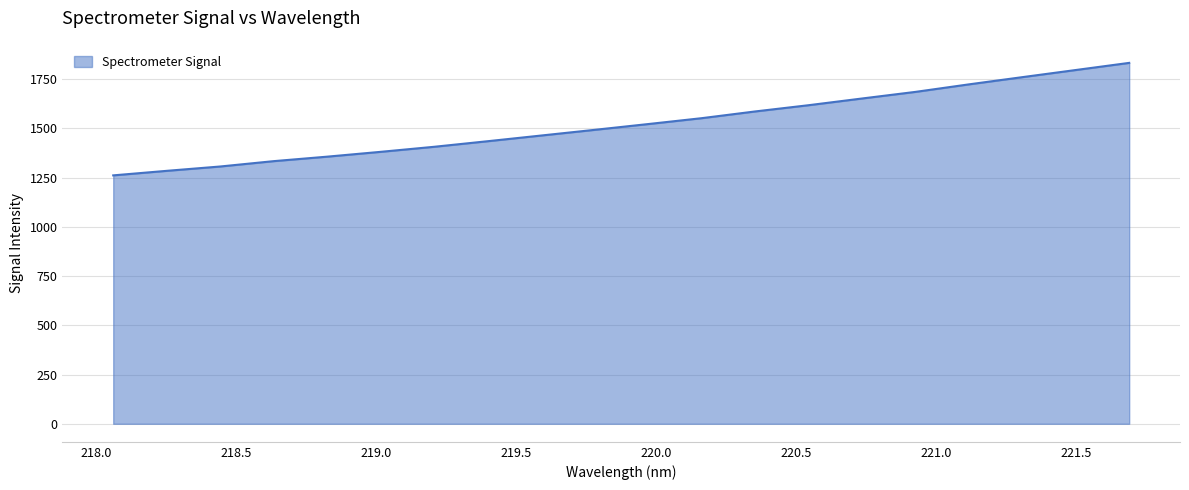

Does the chart display data point markers on the line(s)?

No